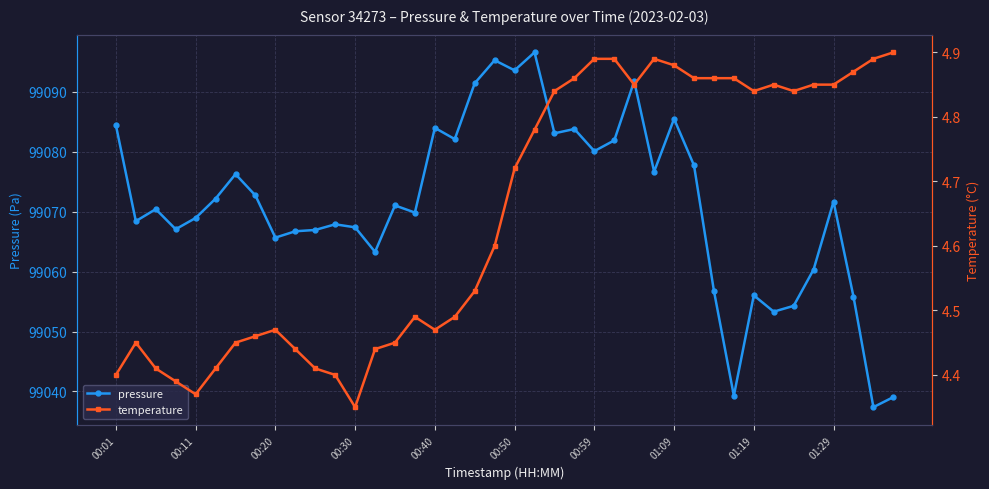

True or false: pressure has a value of 177282.9 at 00:59.

False